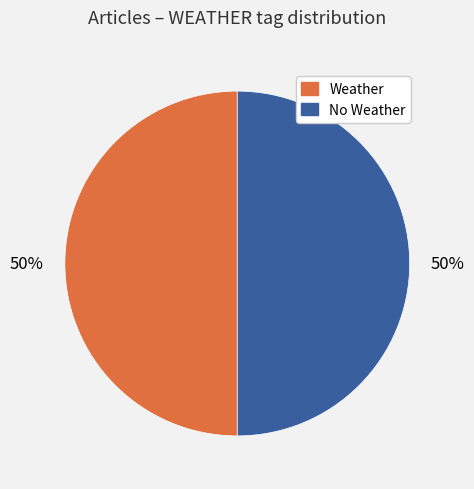

To the nearest percent, what portion does Weather represent?

50%